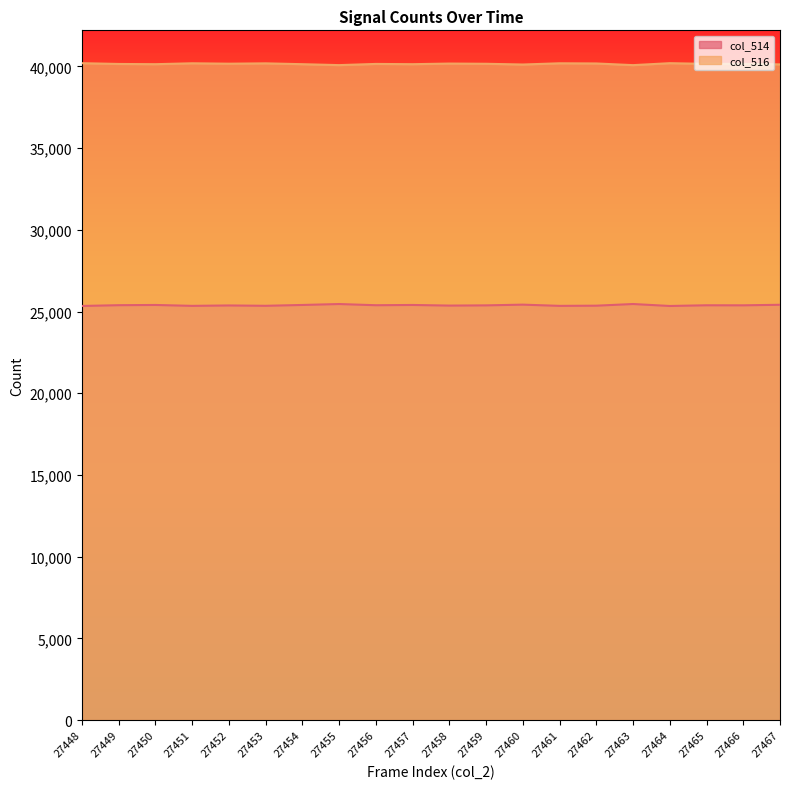

Which series has the largest total across all categories?

col_516